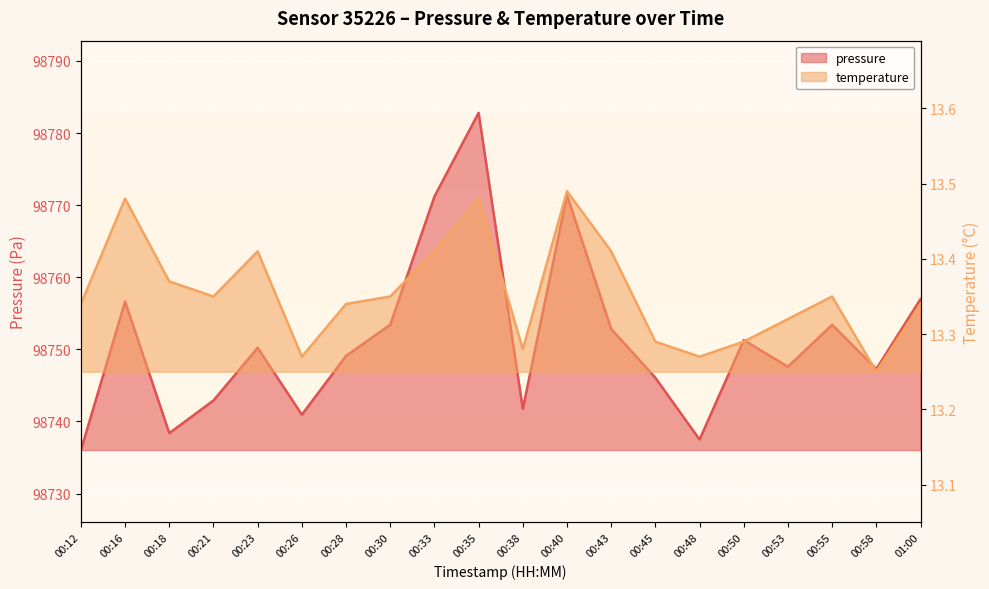

How many data points in pressure are less than 98750?

10